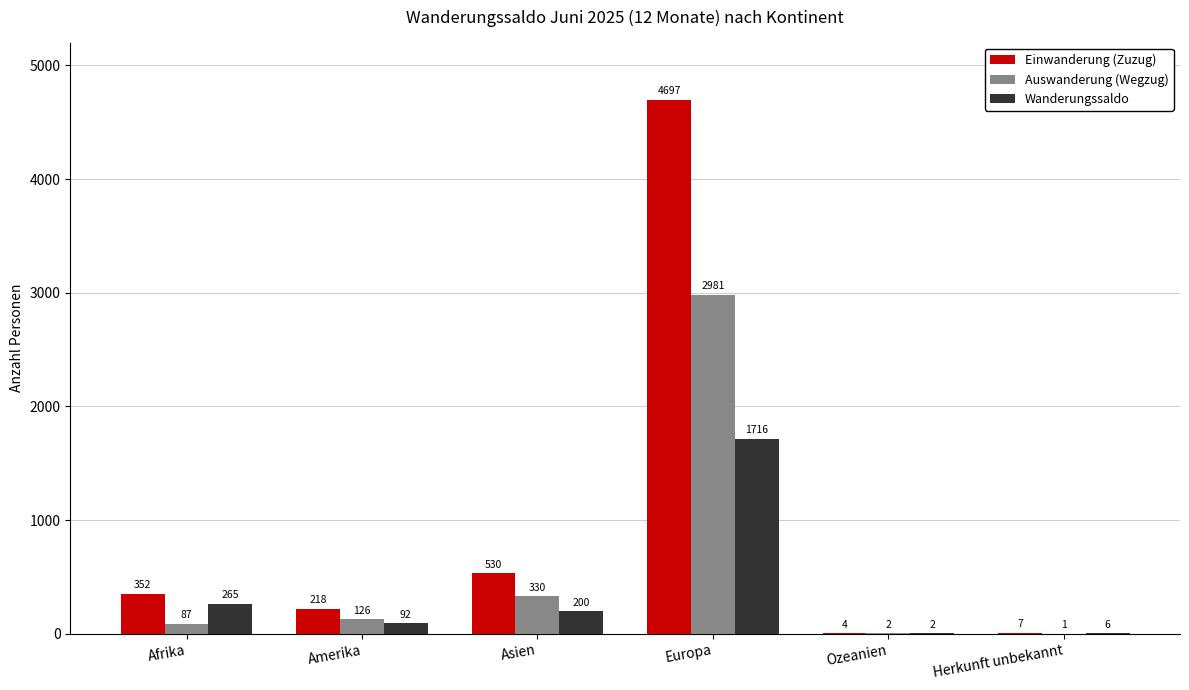

Reading left to right, extract all data points from this chart.

Einwanderung (Zuzug): 352	218	530	4697	4	7
Auswanderung (Wegzug): 87	126	330	2981	2	1
Wanderungssaldo: 265	92	200	1716	2	6